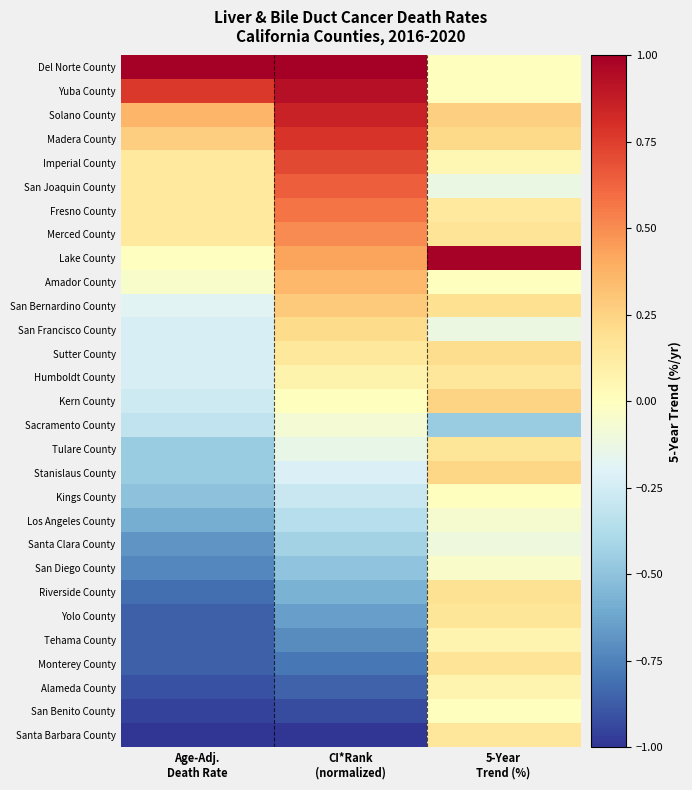

At which category is the sum across all series the highest?

5-Year
Trend (%)